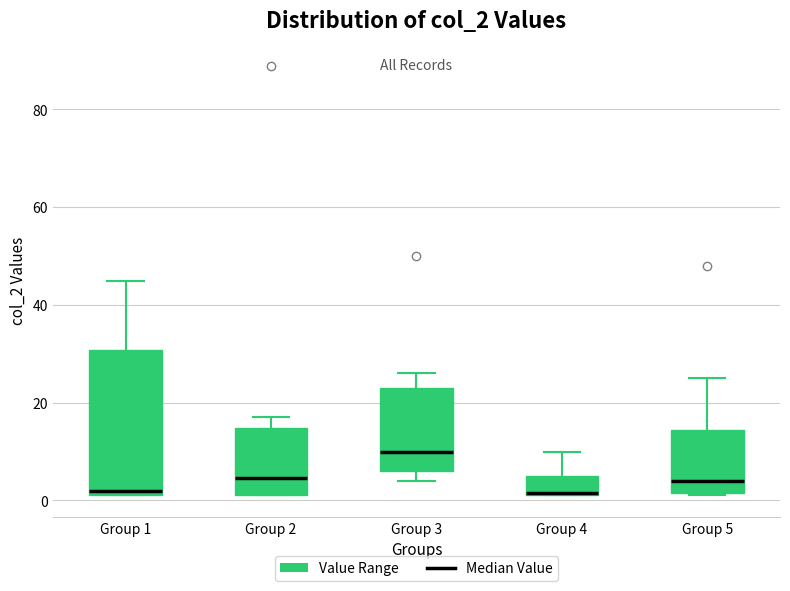

Reading left to right, transcribe this box plot: for each box, give where its median line is, the range the box spans, and where its two whiskers end, as read against the y-axis. The values are not printed on the chart, so give them approximately, as read against the axis.

Group 1: median 2 (just above the box's lower edge), box 2 to 30, whiskers 2 to 46
Group 2: median 4, box 2 to 14, whiskers 2 to 18
Group 3: median 10, box 6 to 24, whiskers 4 to 26
Group 4: median 2, box 2 to 6, whiskers 2 to 10
Group 5: median 4, box 2 to 14, whiskers 2 to 26